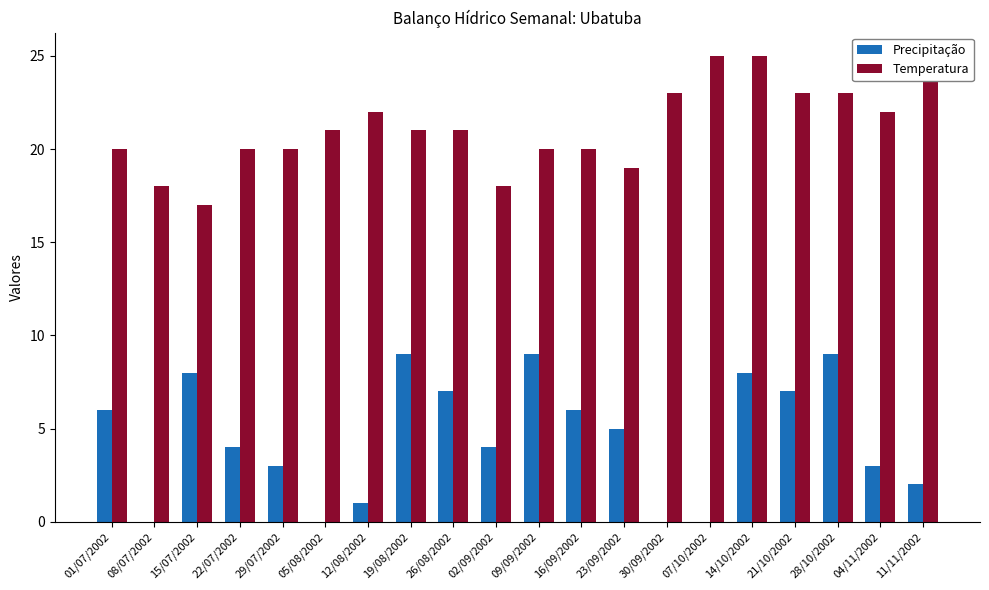

Which series has the largest total across all categories?

Temperatura